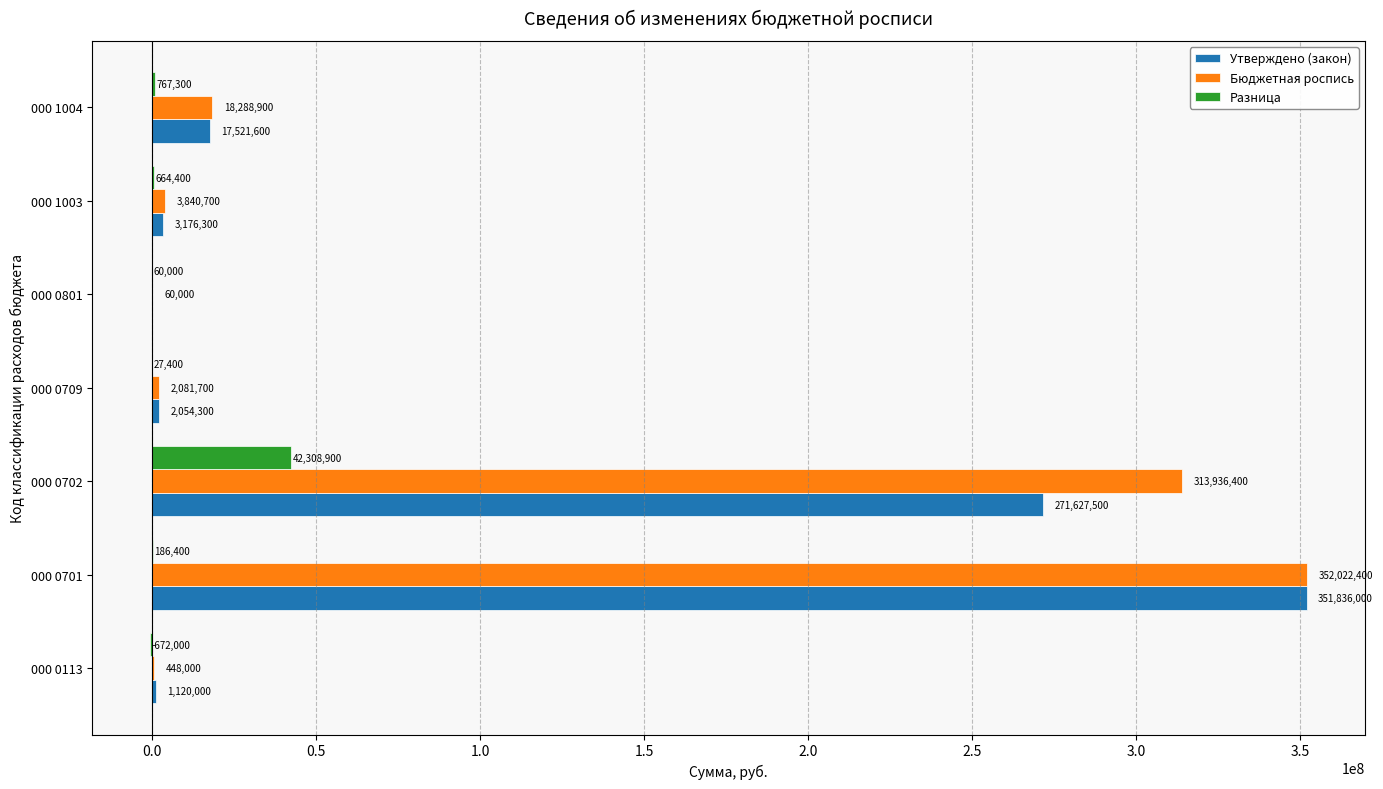

Where is Бюджетная роспись nearest to the value 176041200?

000 0702